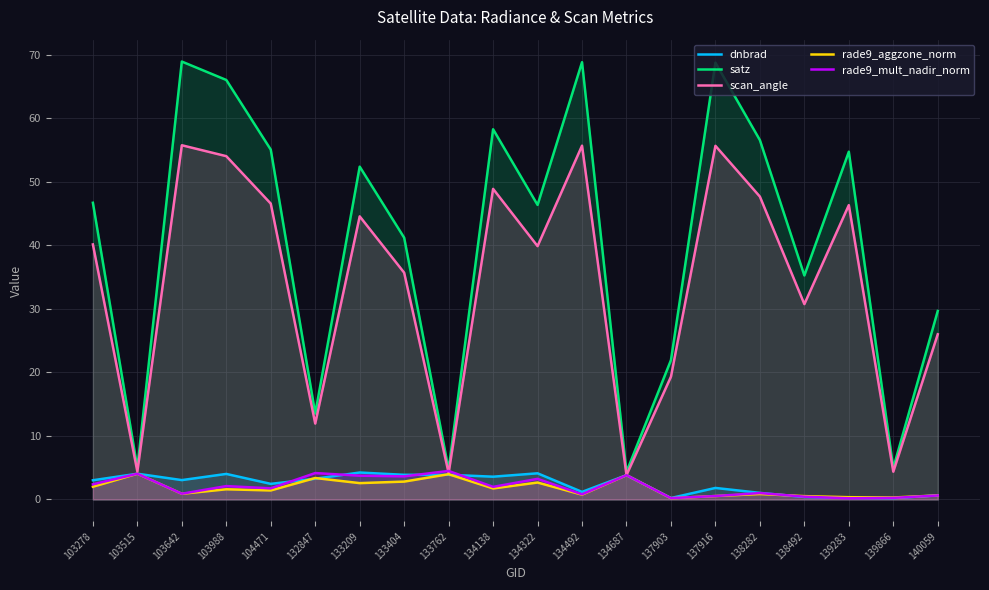

What is the difference between the second highest and minimum values in the satz series?

64.5